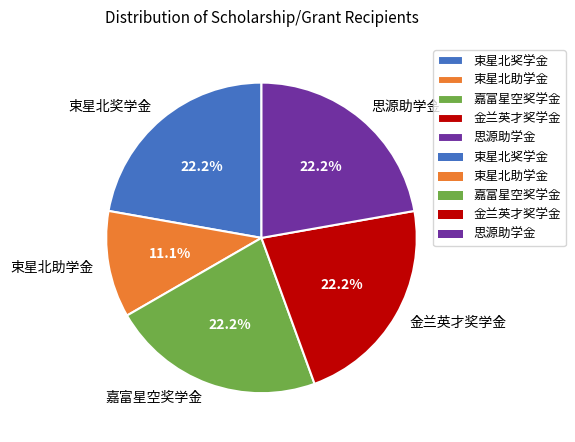

Combined, what portion of the pie is 思源助学金 and 嘉富星空奖学金?

44.4%